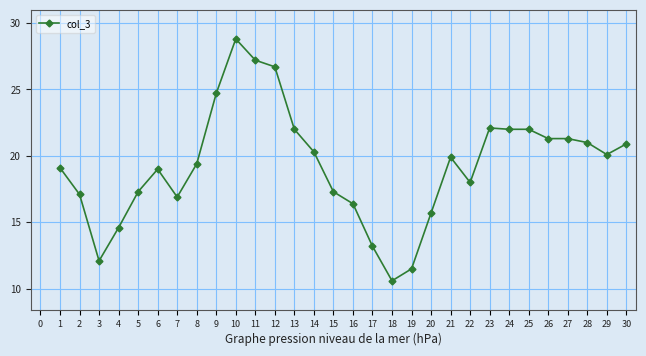

At which category does the data reach its first local peak?

6